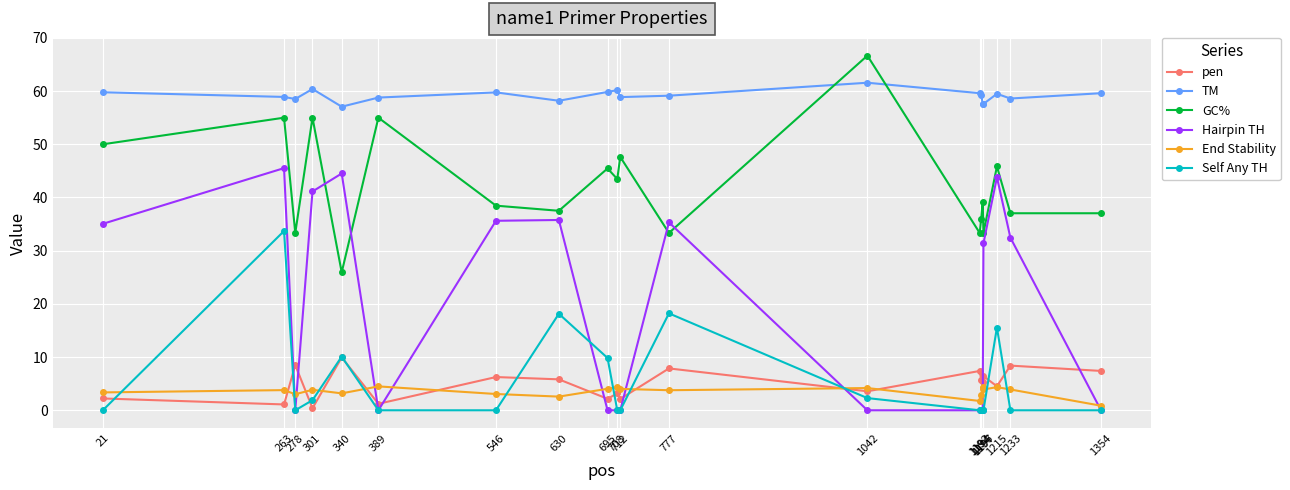

What is the value of the End Stability point at the 12th from the left?

3.8